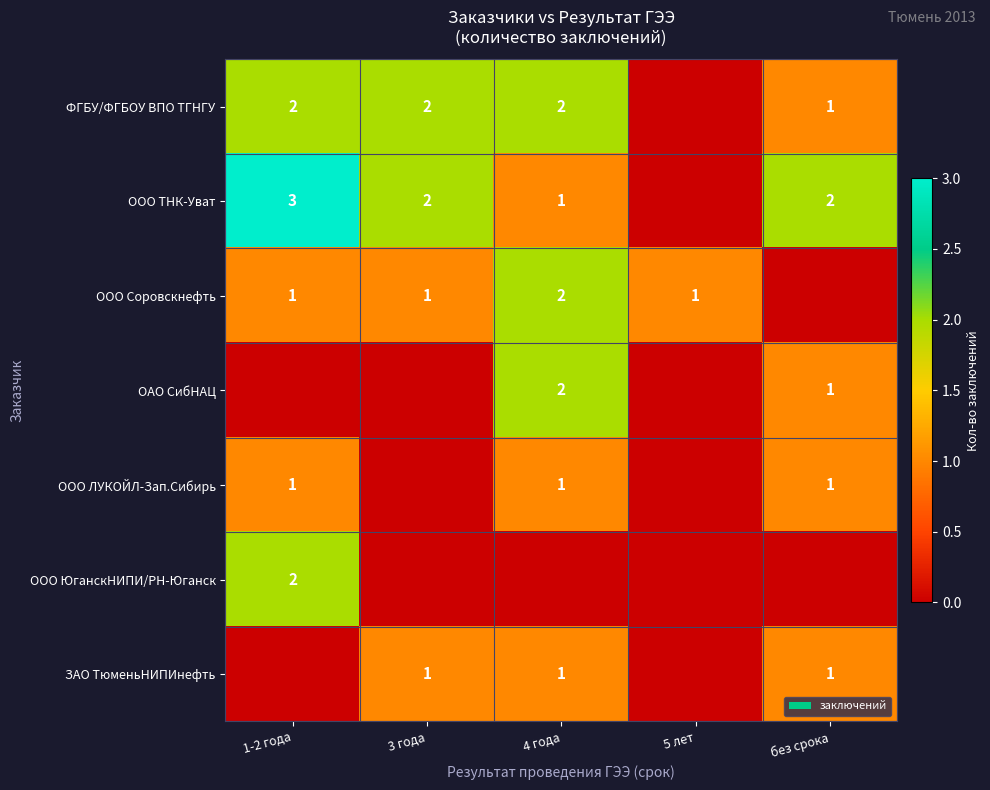

Which has a higher value, без срока or 5 лет?

без срока